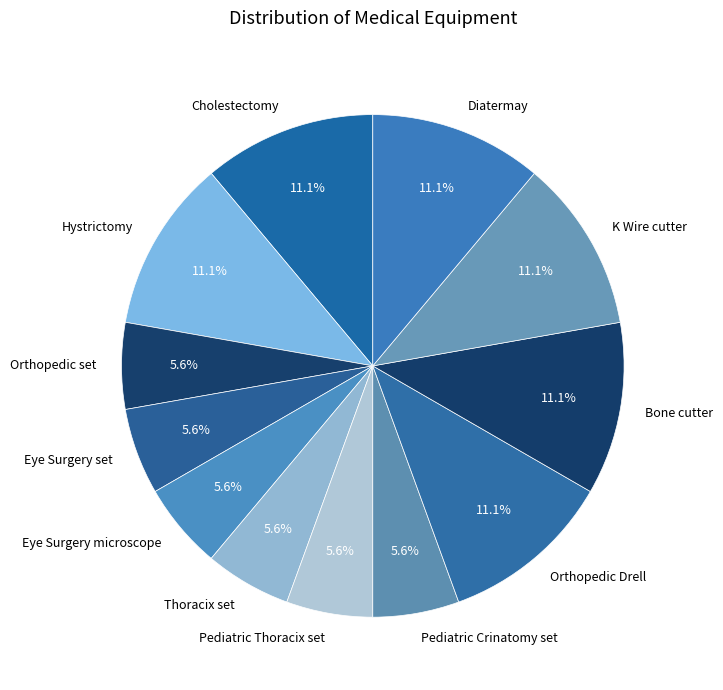

True or false: Hystrictomy accounts for 19% of the total.

False